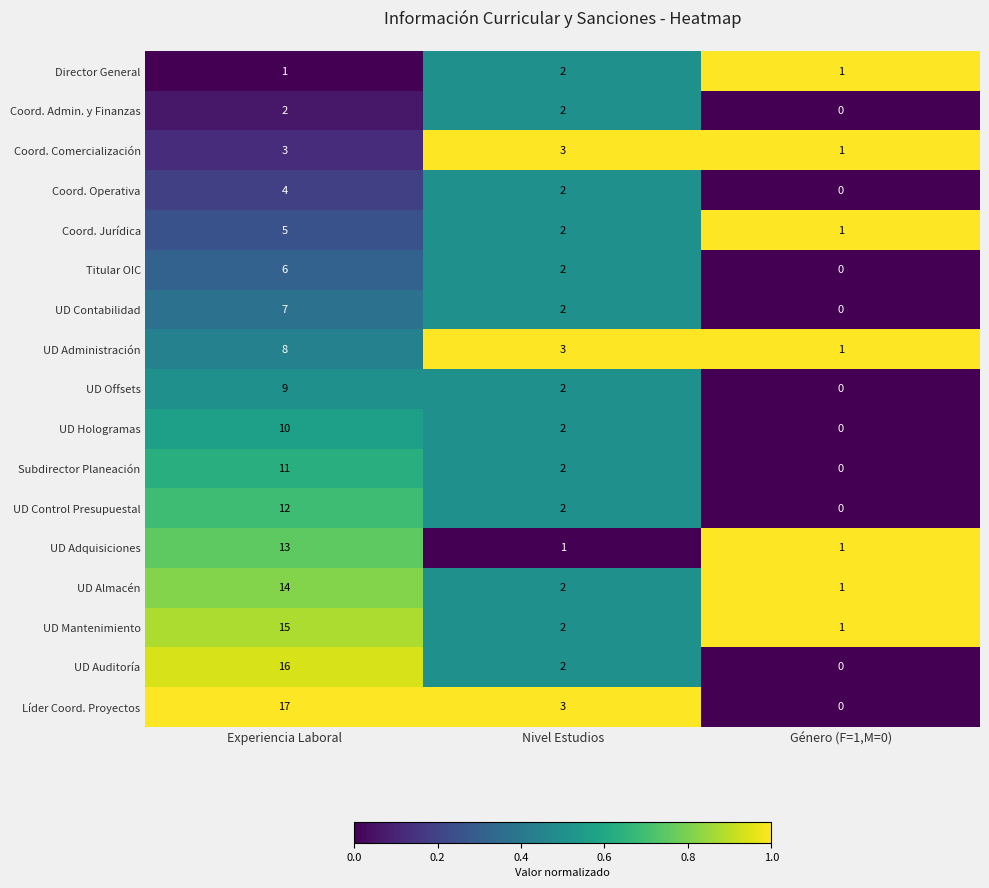

What is the difference between the maximum and second lowest values in the Coord. Jurídica series?

3